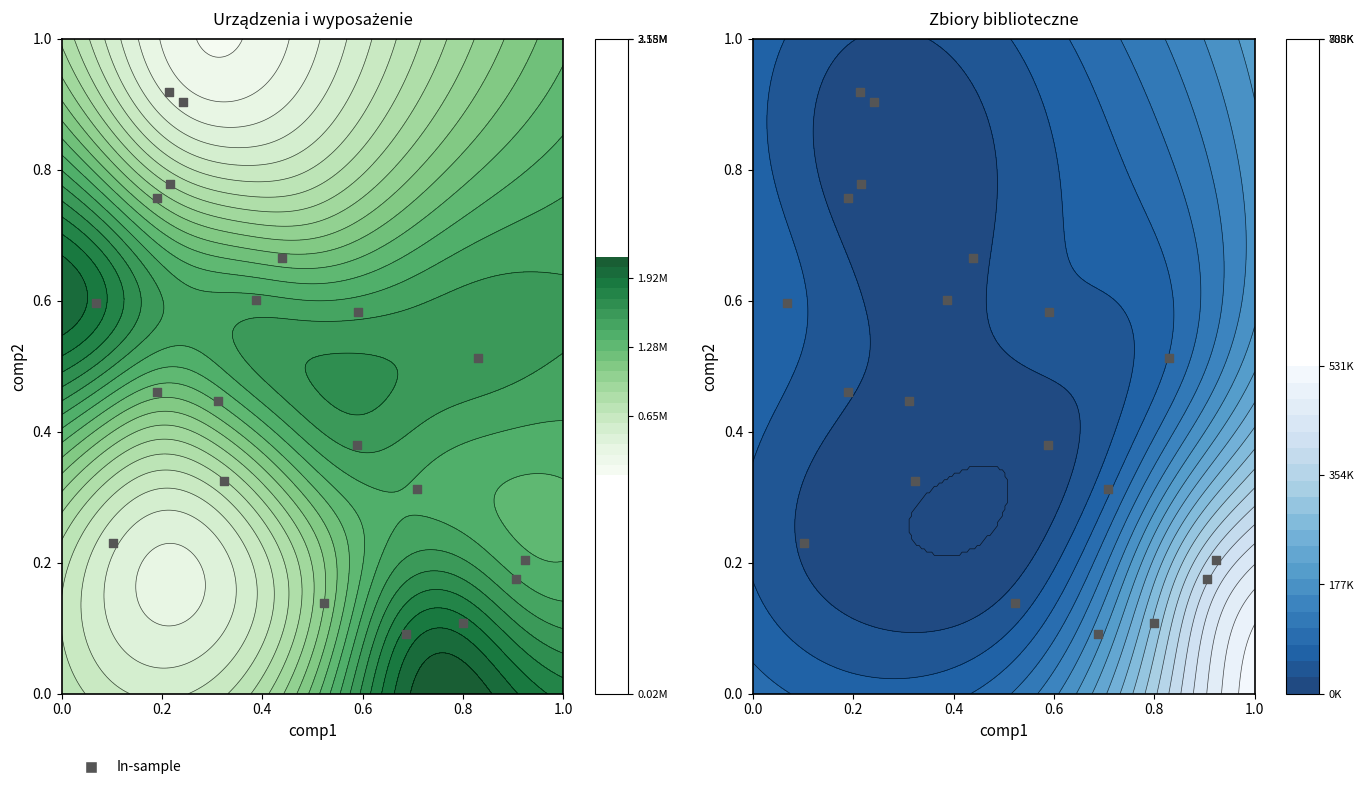

The chart shows a value of 1.2 at 13. True or false?

False